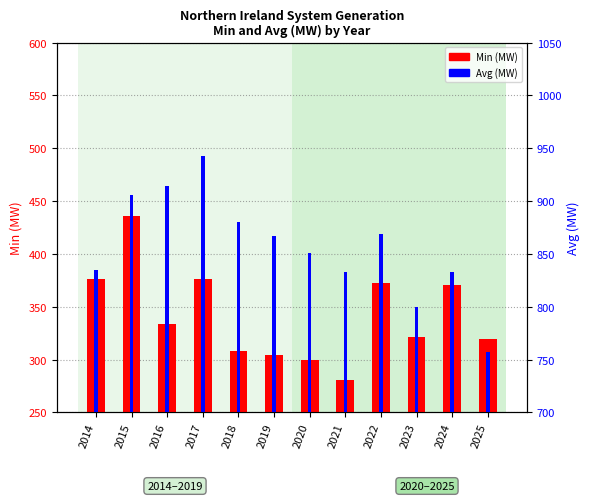

What is the difference between the Avg (MW) values at 2024 and 2020?

18.3